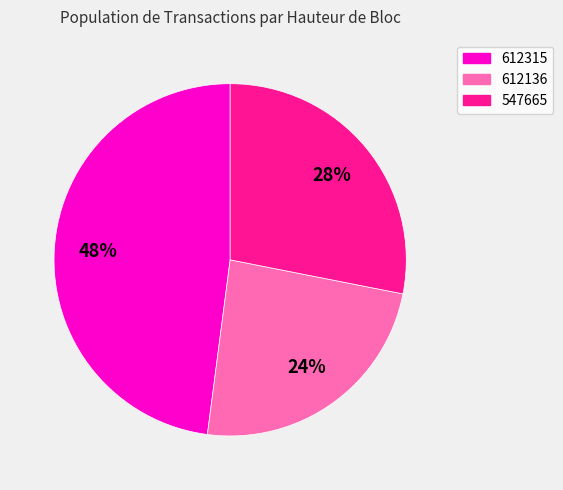

Does 612315 account for over 50% of the chart?

No